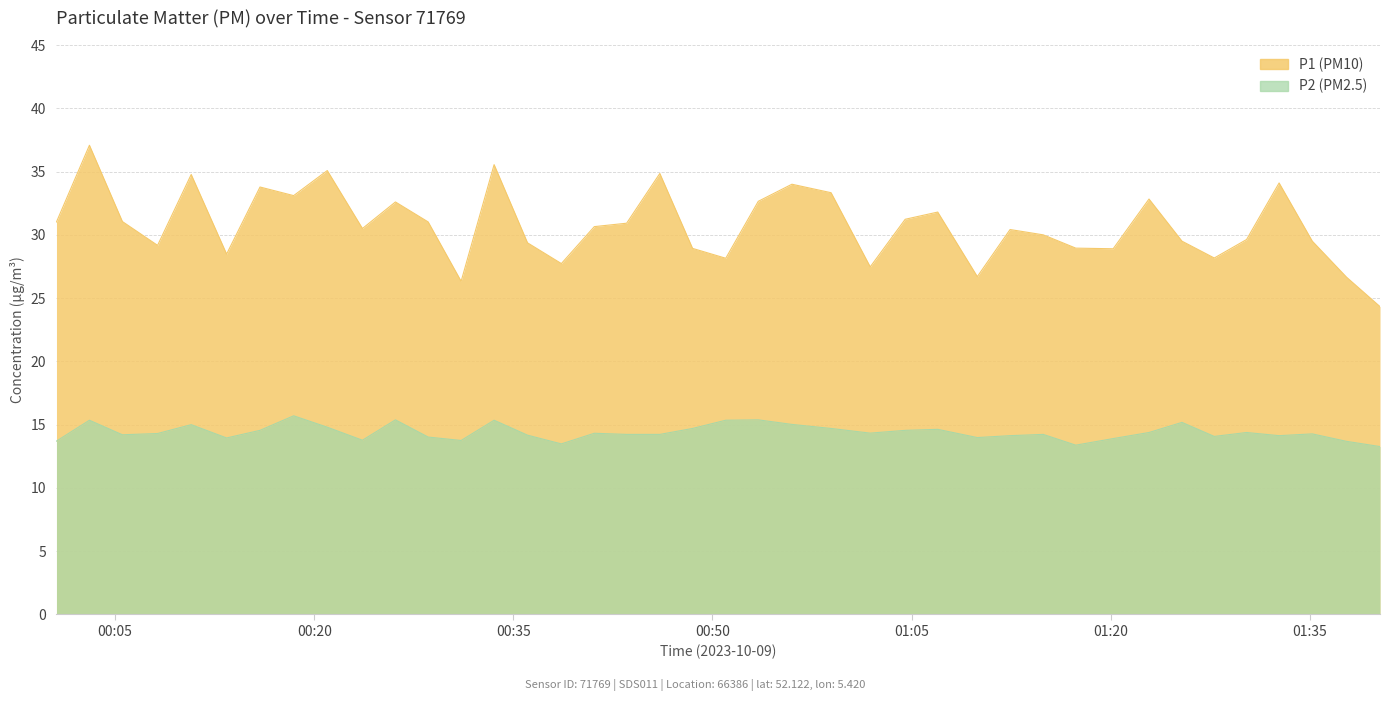

Where does the P2 series first go above 14?

2023-10-09T00:03:04